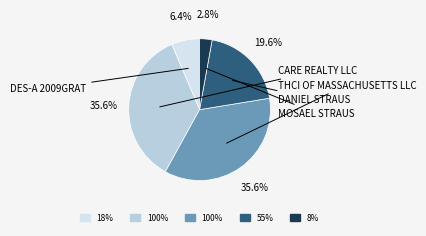

Count the number of slices in the pie.

5